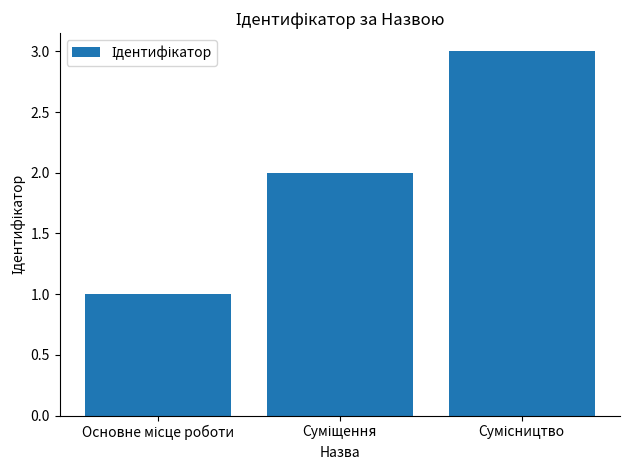

What is the maximum value shown in the chart?

3